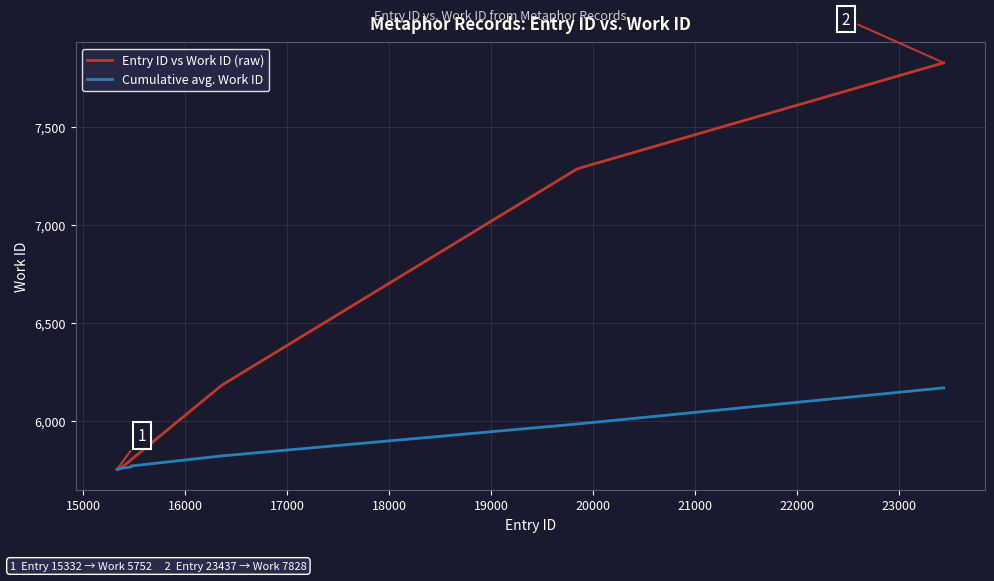

At how many categories does at least one series exceed 7591?

1